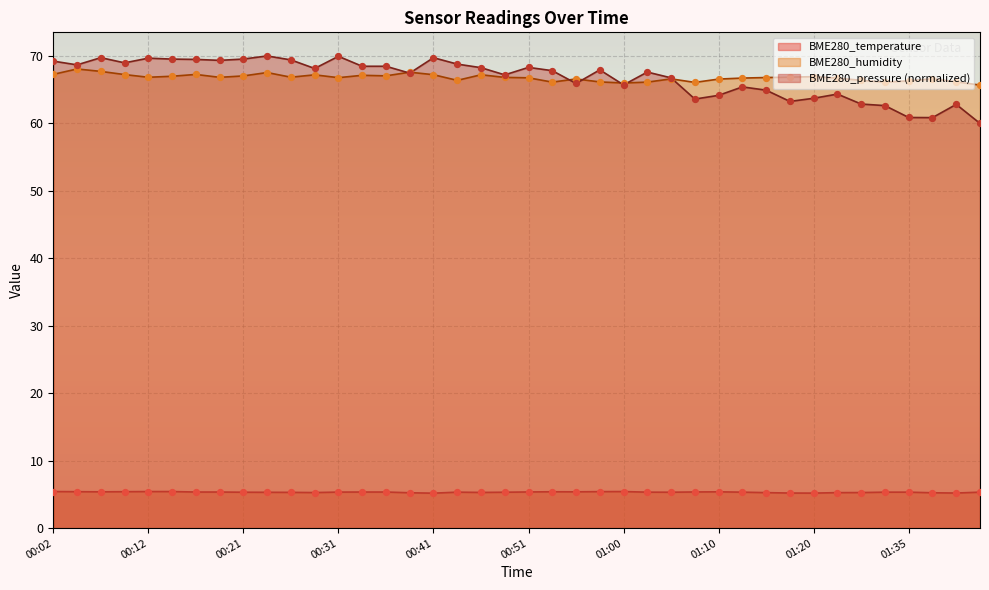

What are all the series names shown in the legend?

BME280_temperature, BME280_humidity, BME280_pressure (normalized)